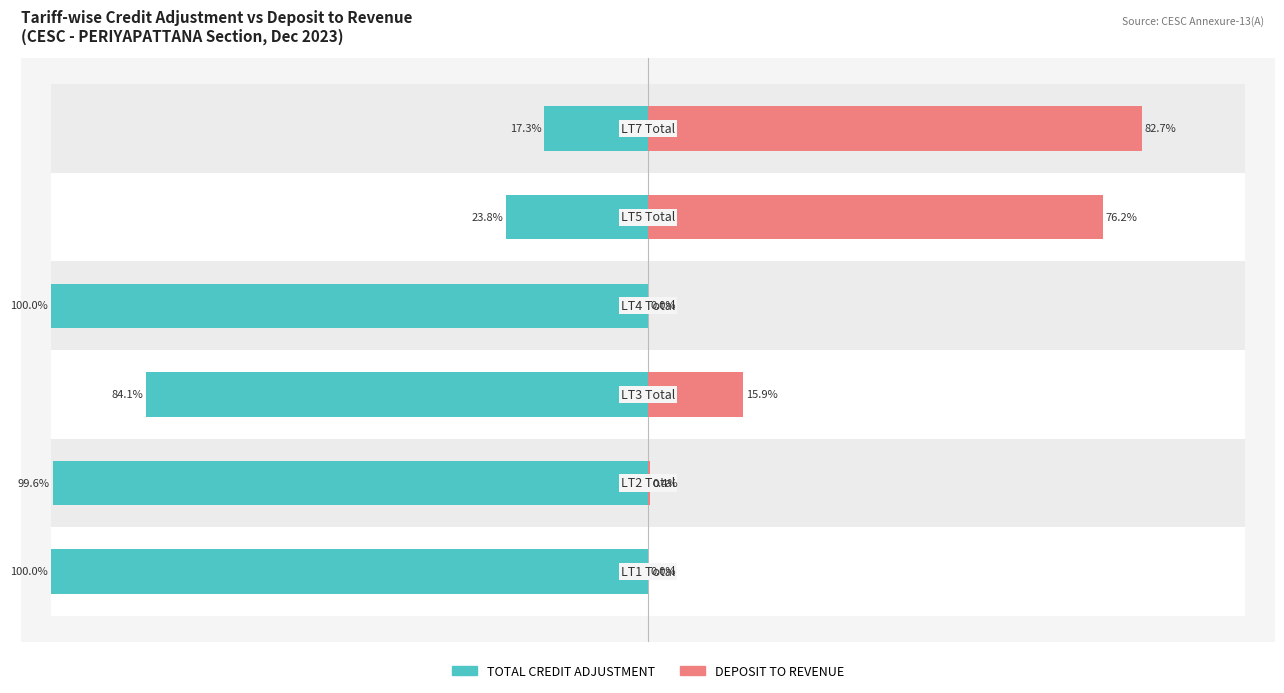

Reading left to right, extract all data points from this chart.

TOTAL CREDIT ADJUSTMENT: 0=100.0	1=99.6	2=84.1	3=100.0	4=23.8	5=17.3
DEPOSIT TO REVENUE: 0=0.0	1=0.4	2=15.9	3=0.0	4=76.2	5=82.7